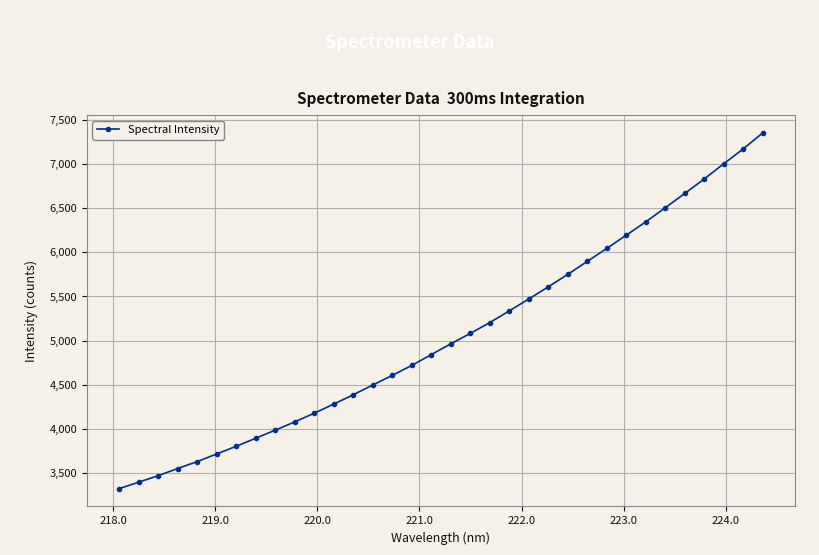

What is the sum of all values?

171801.6